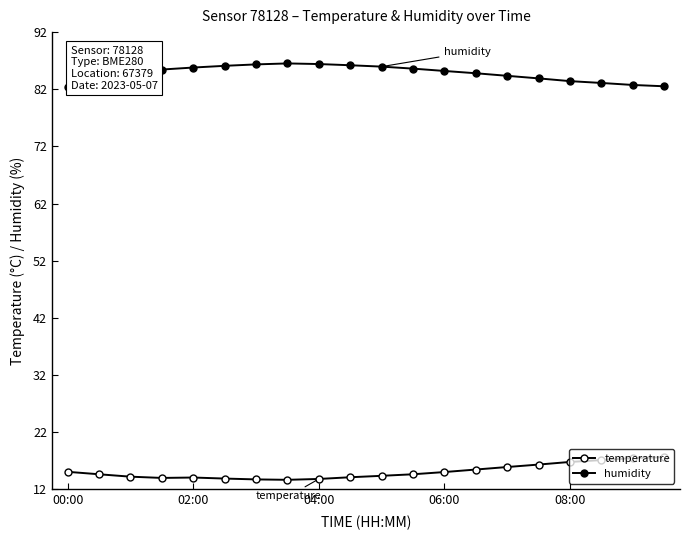

How many lines are shown in the chart?

2